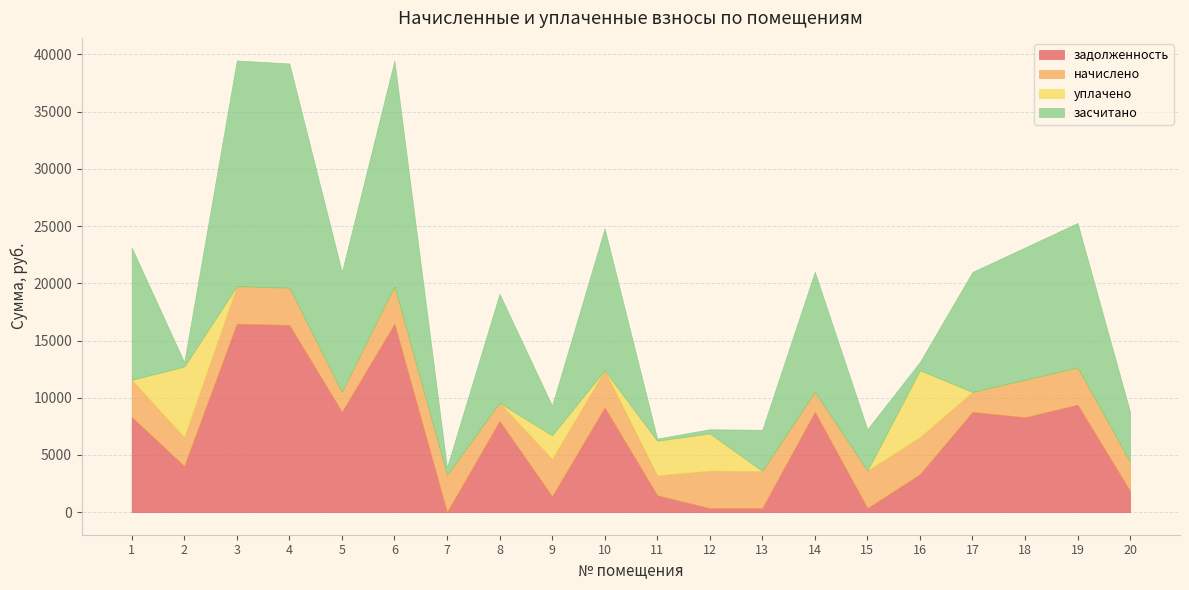

What is the spread (max minus min) of values at 12?

2929.9